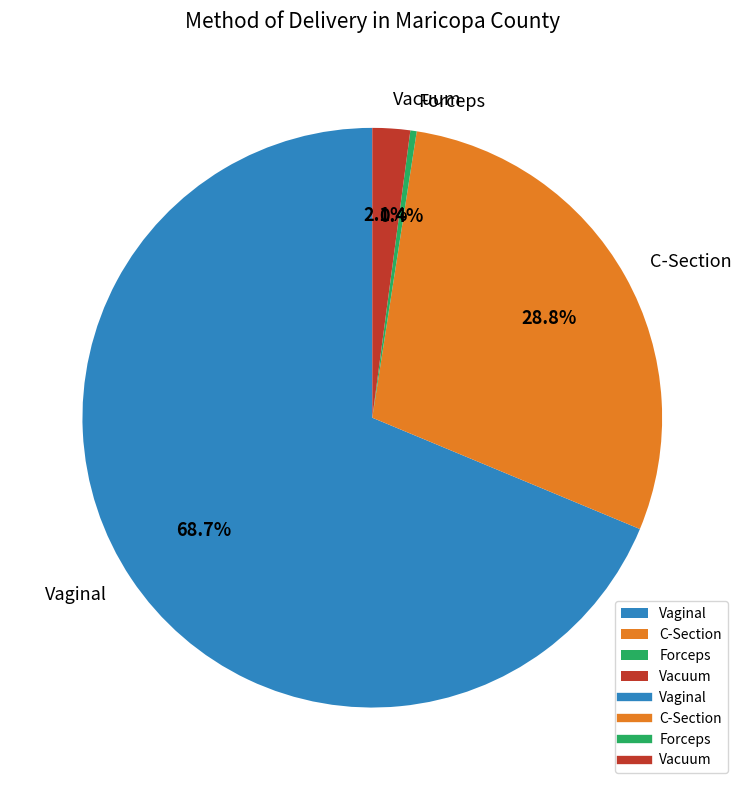

The C-Section slice represents 35% of the pie. True or false?

False